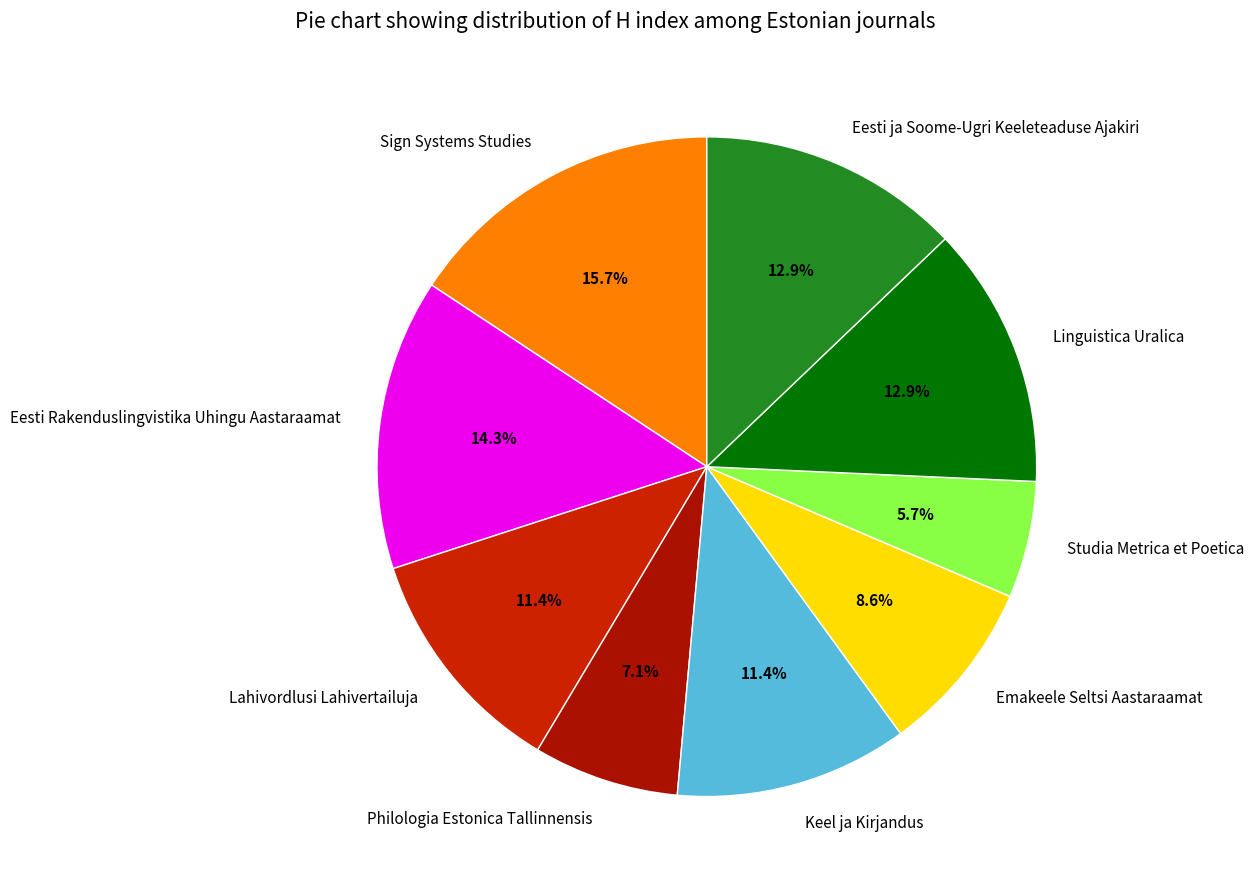

Between Linguistica Uralica and Lahivordlusi Lahivertailuja, which is larger?

Linguistica Uralica